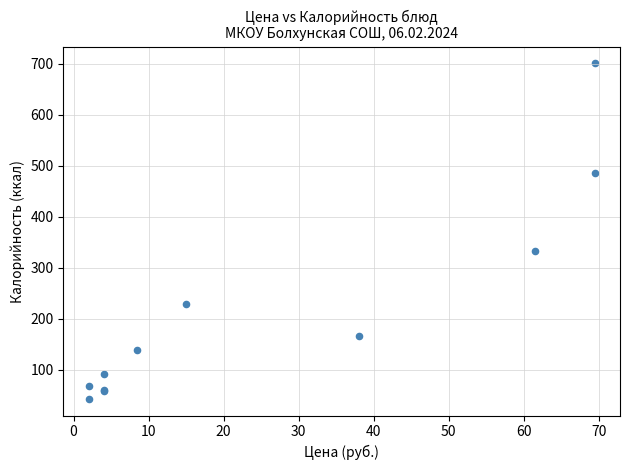

What Y value in the scatter plot is closest to 371?

333.5